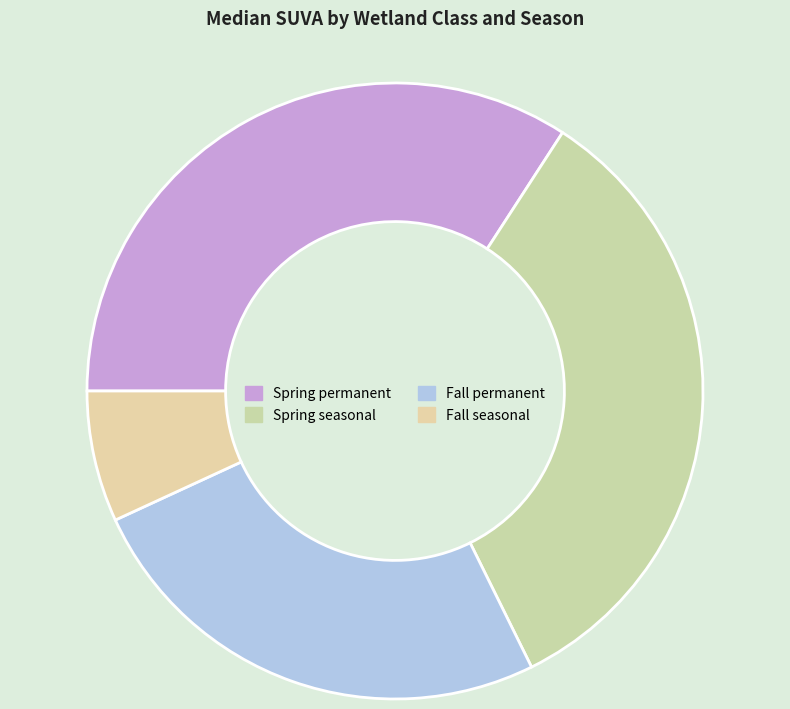

How many segments does this pie chart have?

4